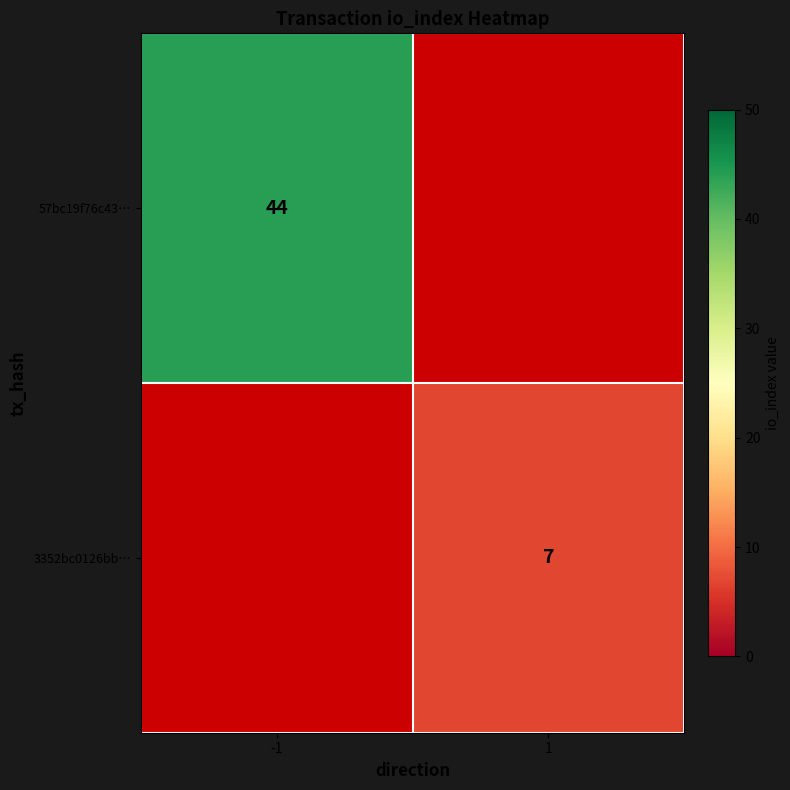

How many distinct data groups are displayed?

2